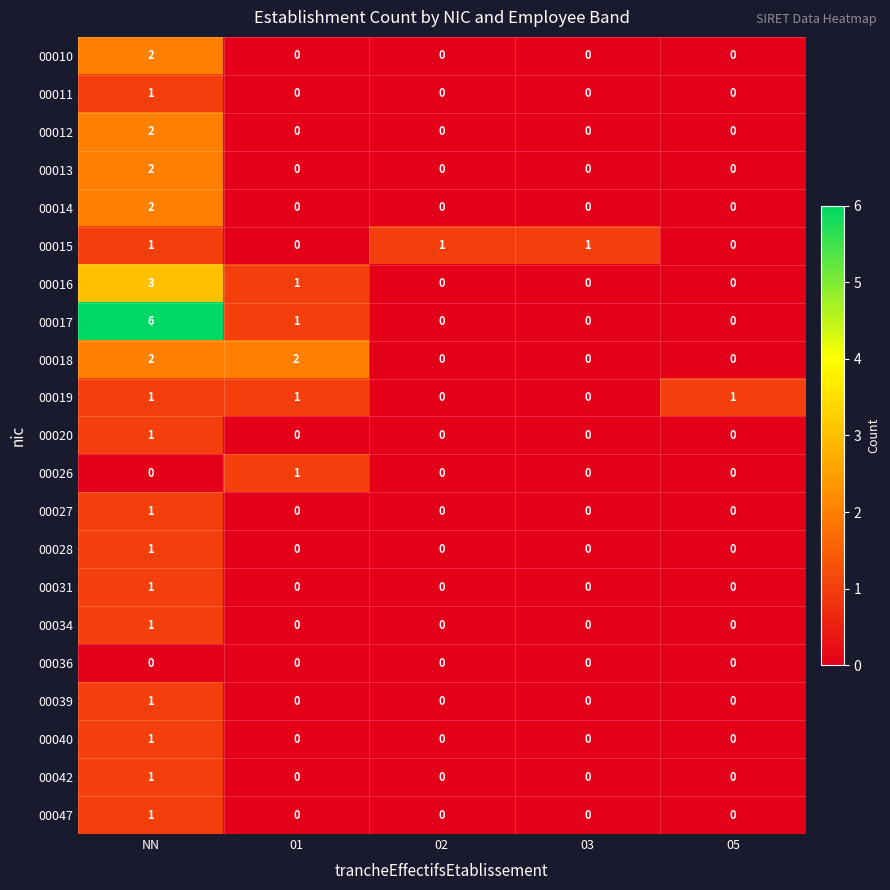

Which series has the largest range (max minus min)?

00017